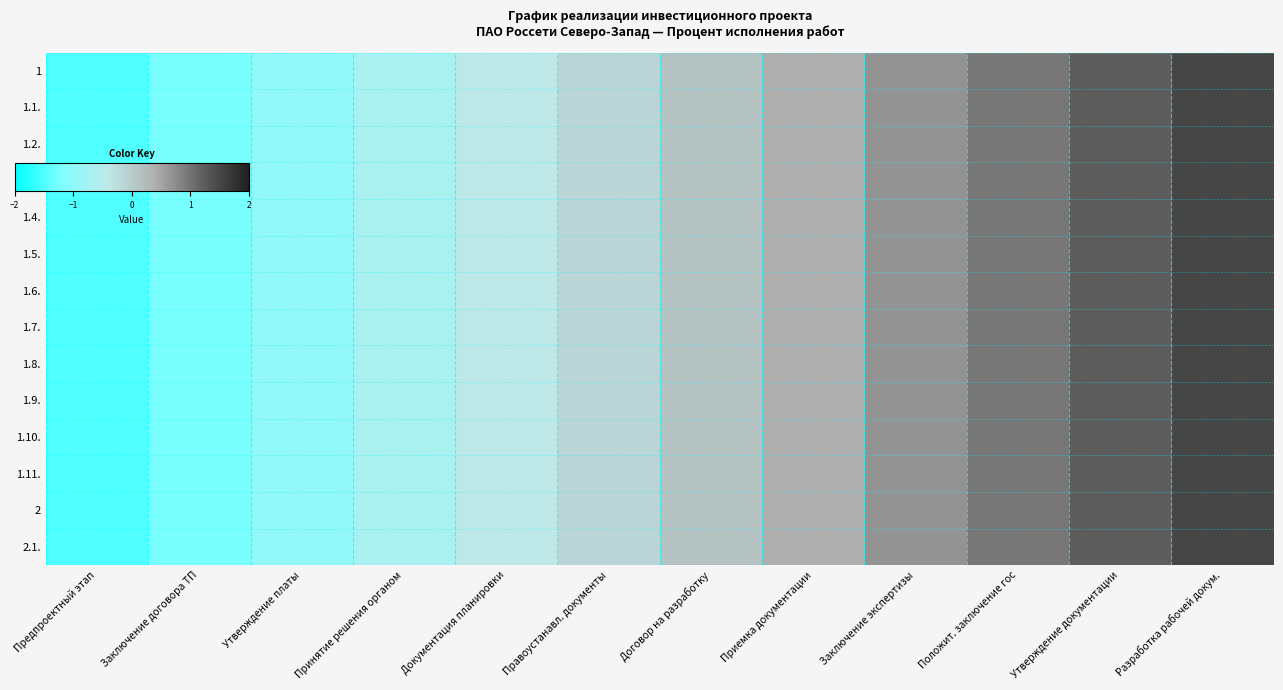

Which series has the largest range (max minus min)?

1